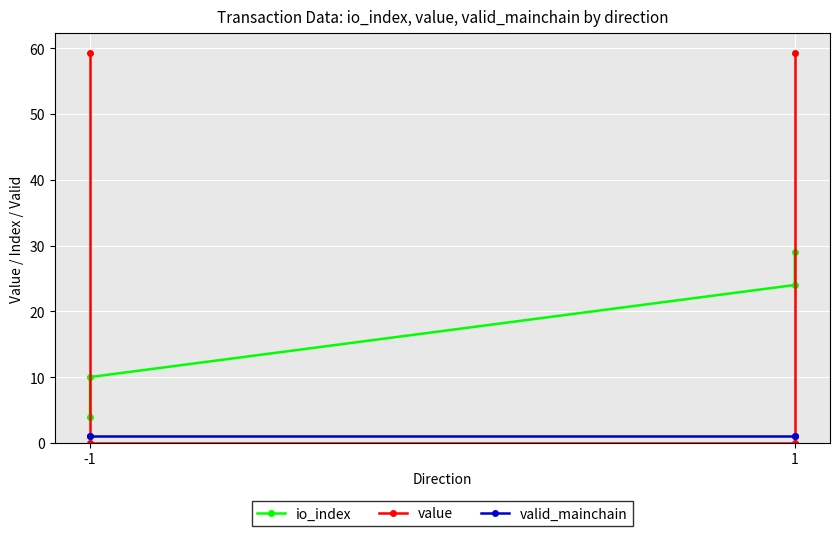

Where do io_index and value first cross each other?

-1 and -1